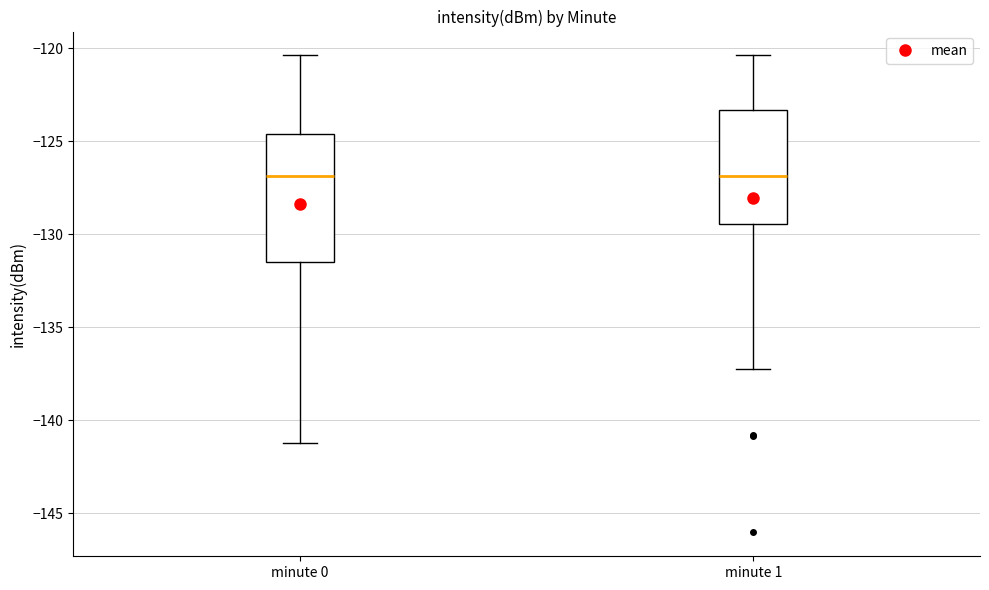

Reading left to right, transcribe this box plot: for each box, give where its median line is, the range the box spans, and where its two whiskers end, as read against the y-axis. The values are not printed on the chart, so give them approximately, as read against the axis.

minute 0: median -127.0, box -131.5 to -124.5, whiskers -141.0 to -120.5
minute 1: median -127.0, box -129.5 to -123.5, whiskers -137.0 to -120.5